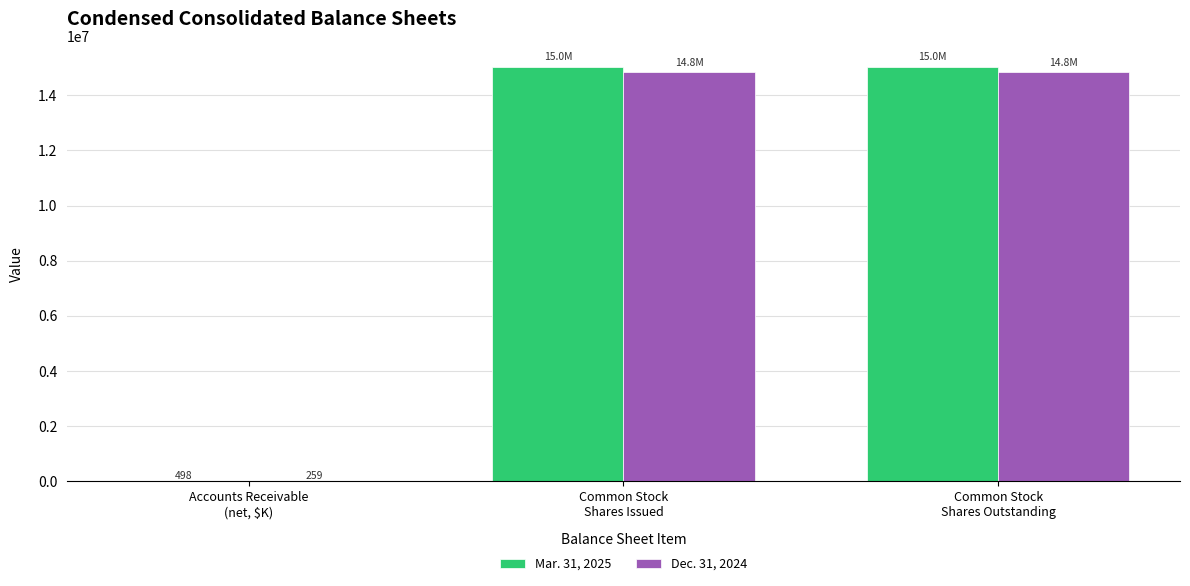

What is the approximate value of Dec. 31, 2024 at Common Stock
Shares Issued, to the nearest 100?

14835600